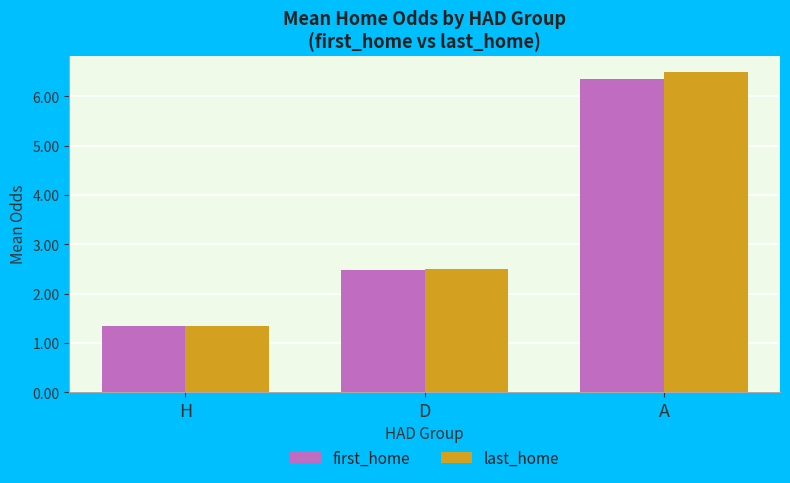

Which category has the highest value in the last_home series?

A